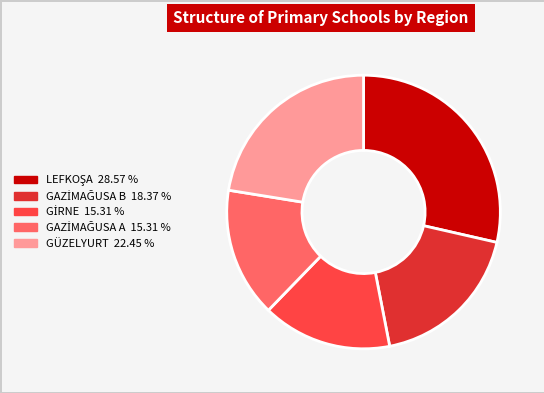

Is there a majority slice in this chart?

No